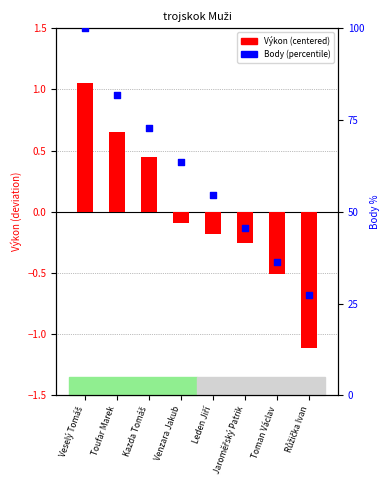

At how many categories does at least one series exceed 17?

8